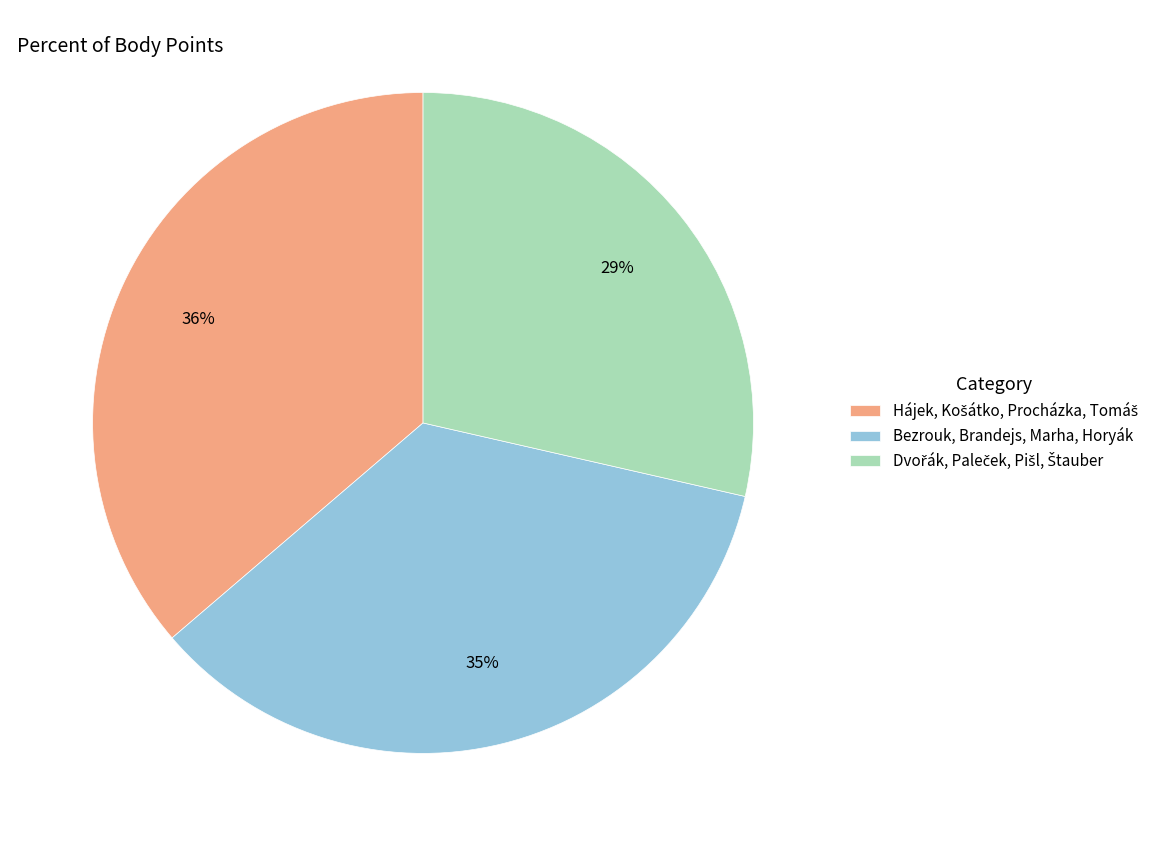

To the nearest percent, what is the average slice percentage?

33%